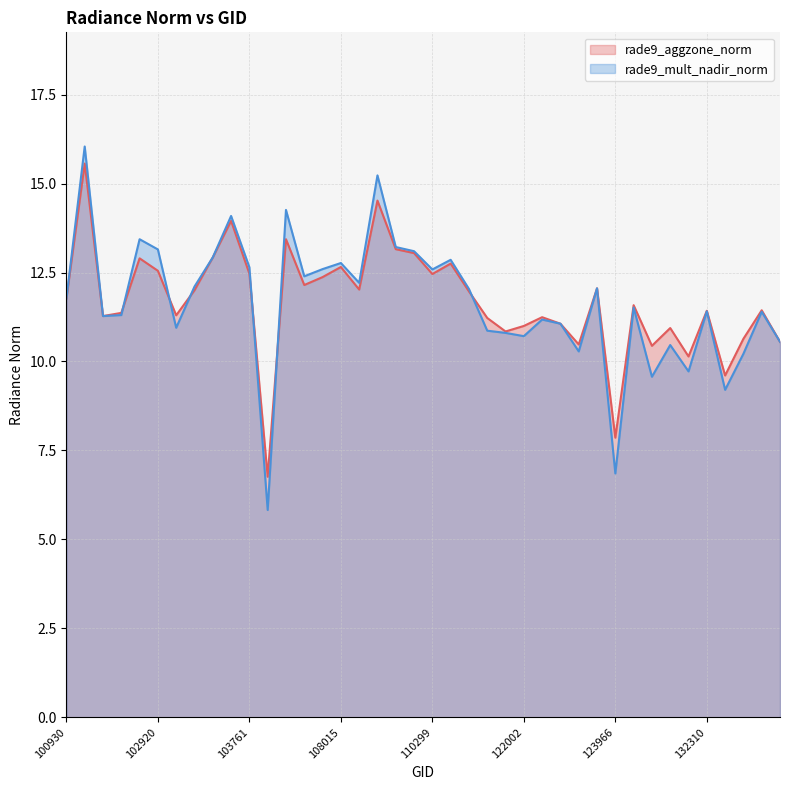

Which category has the lowest value in the rade9_aggzone_norm series?

104112